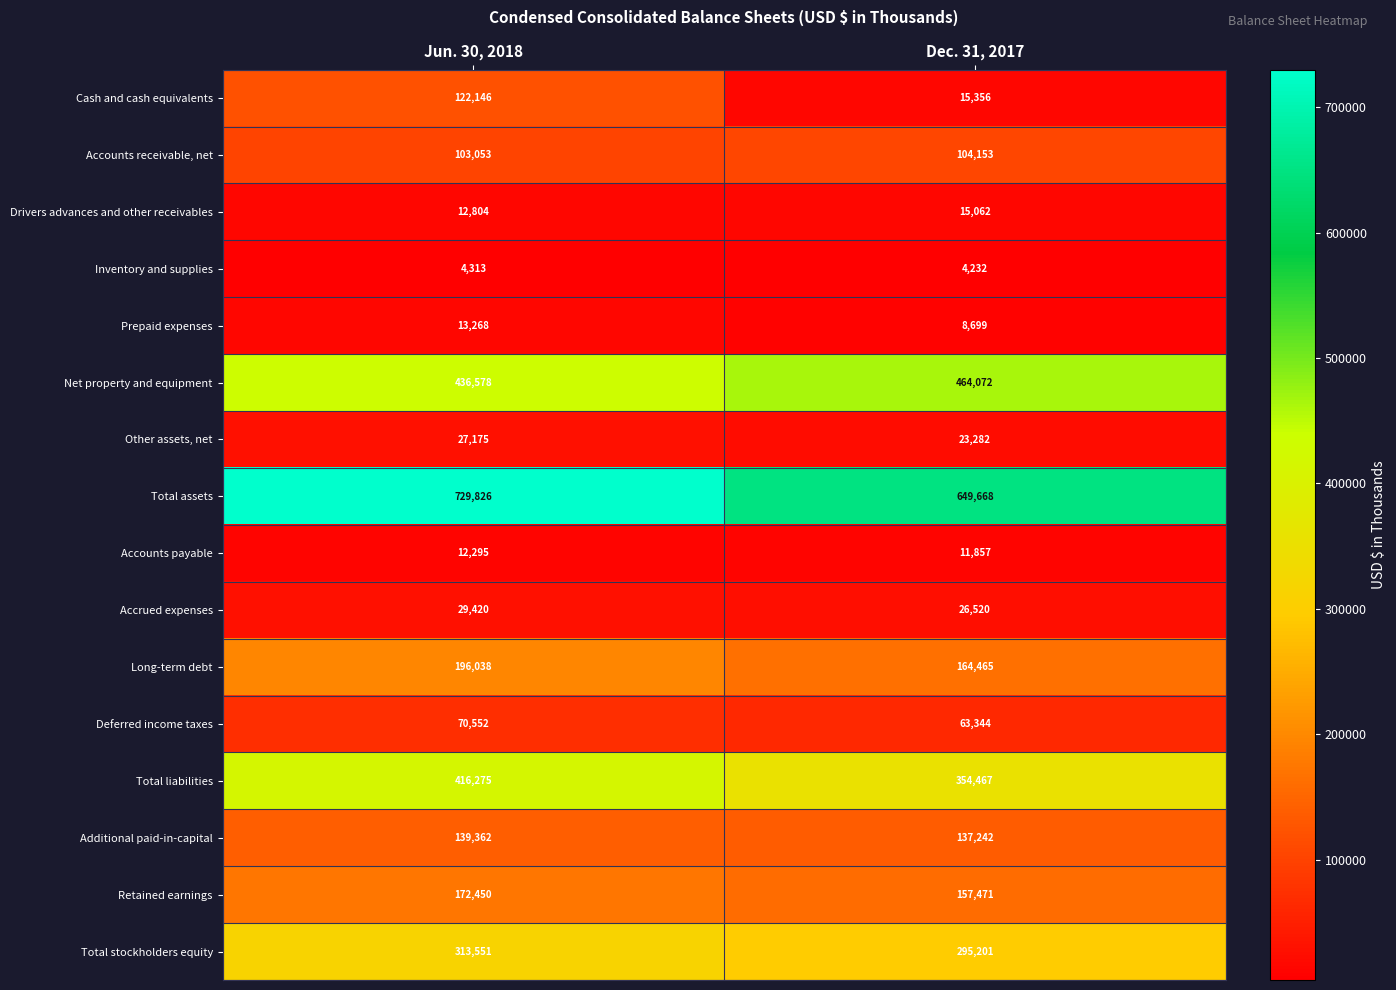

What is the average value of the Cash and cash equivalents series?

68751